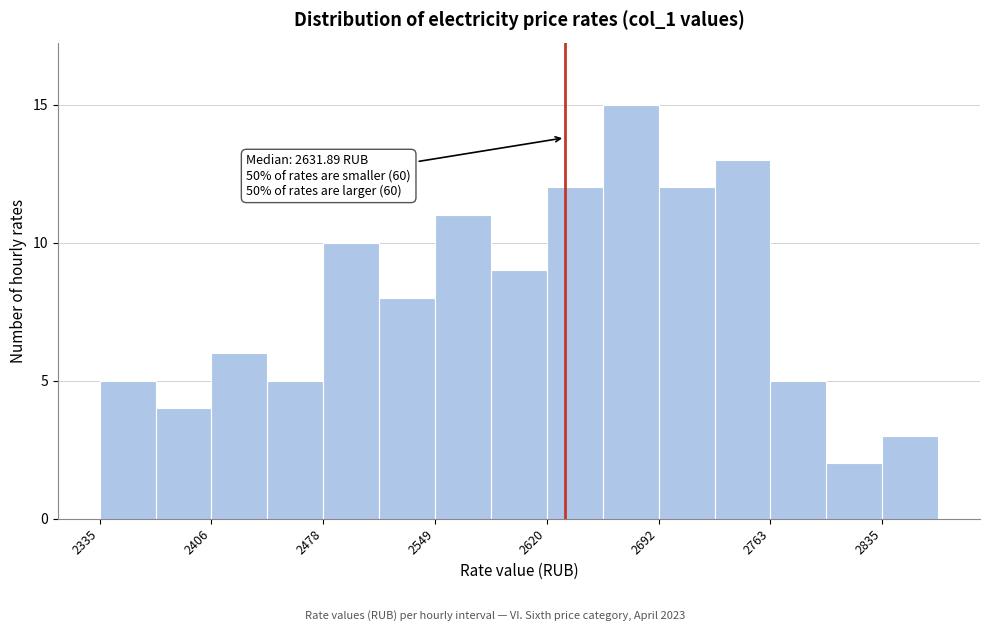

Read against the x-axis, roughly where is the centre of the tallest bar?

2670